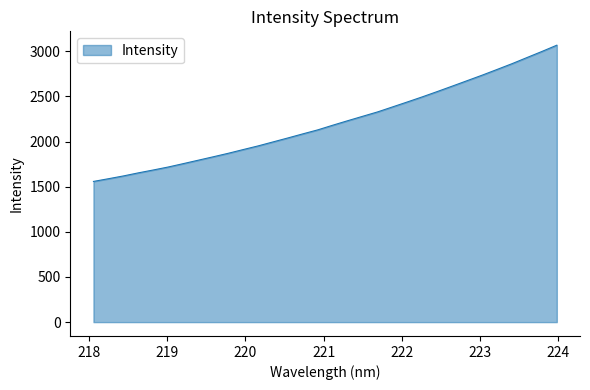

What is the smallest value displayed?

1558.6